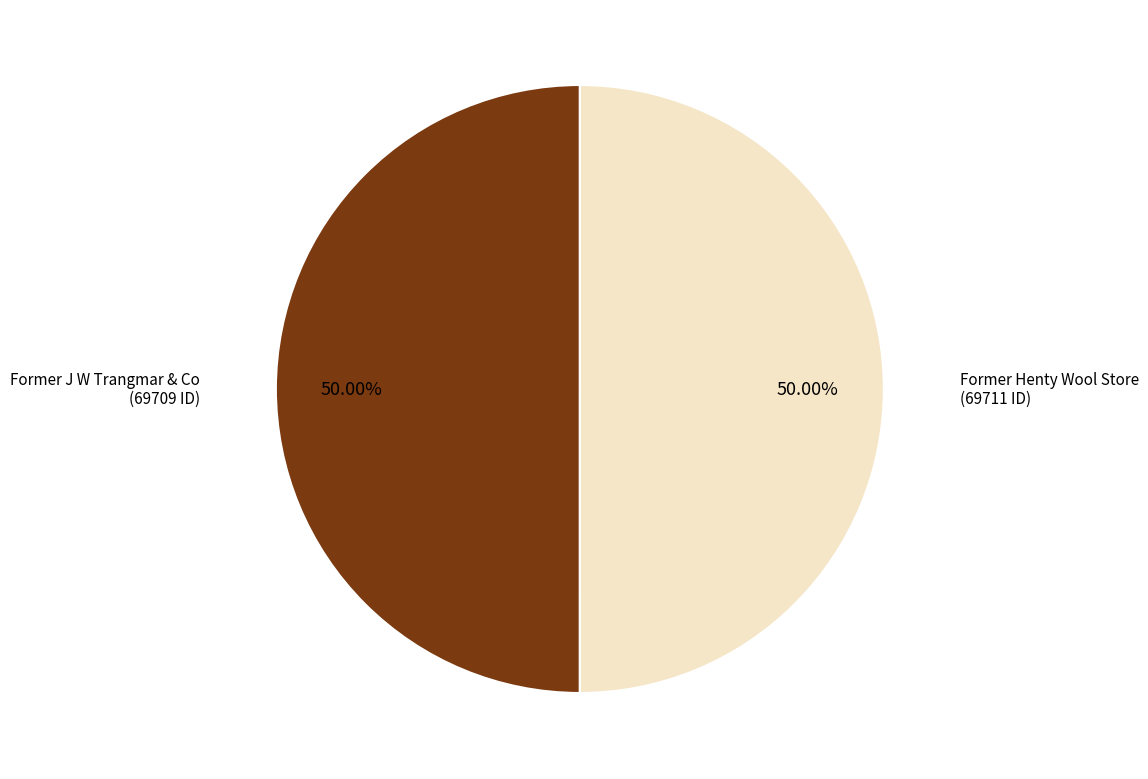

Rank the categories by value from highest to lowest.

Former Henty Wool Store, Former J W Trangmar & Co